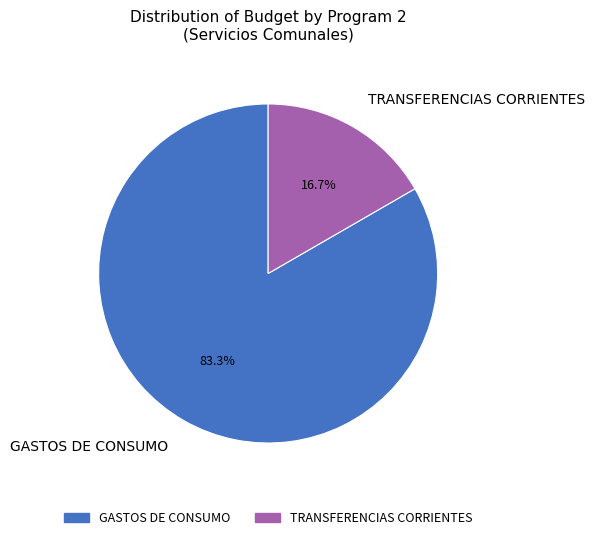

To the nearest percent, what is the average slice percentage?

50%